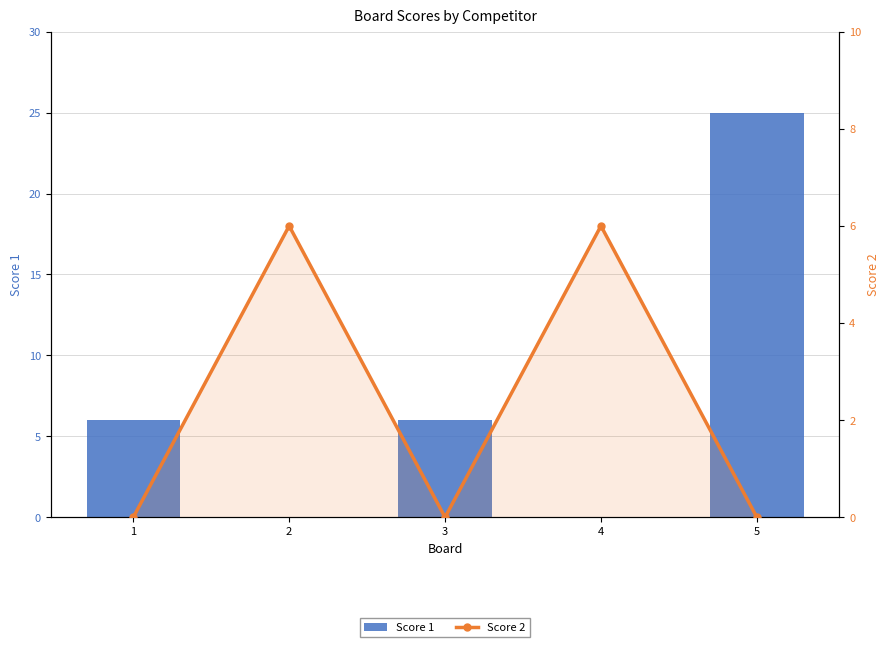

Count the number of categories in the chart.

5